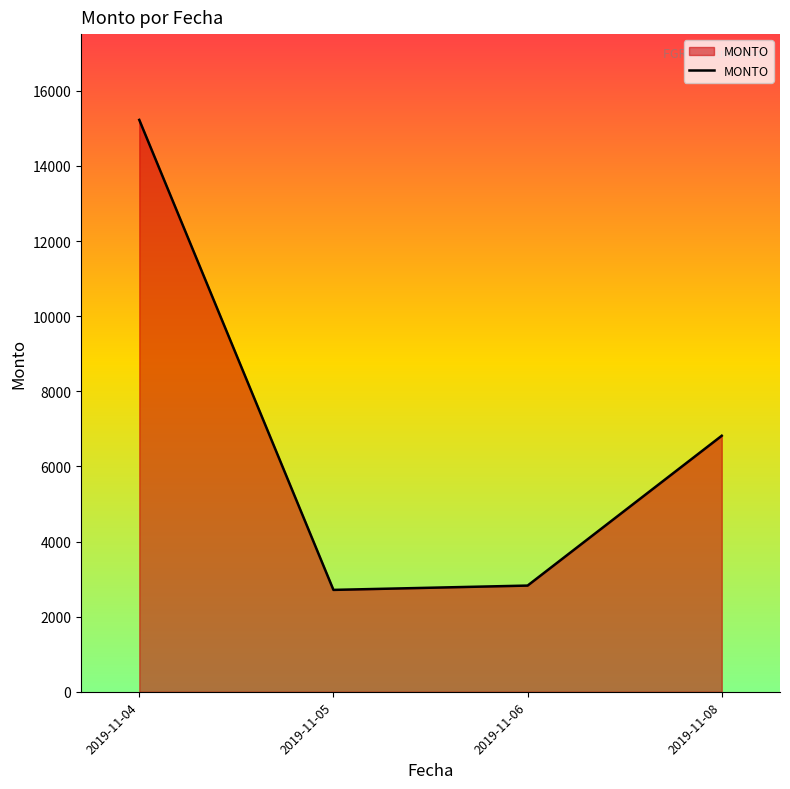

What is the ratio of the value at 2019-11-05 to the value at 2019-11-06?

1.0